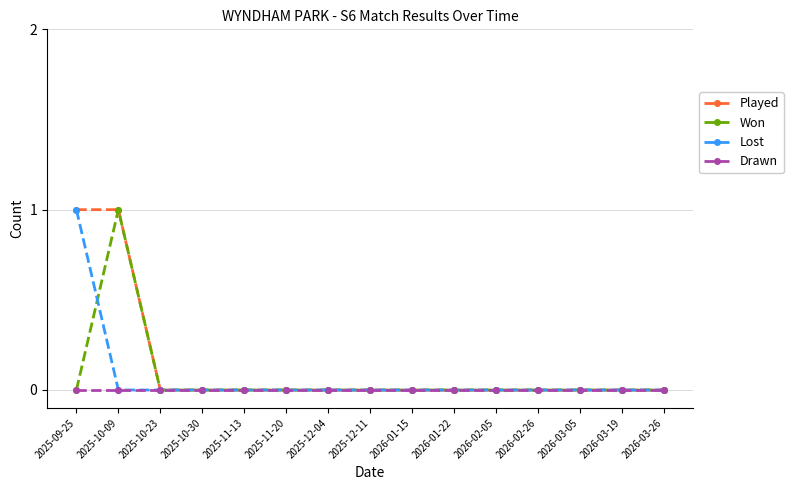

What position from the right is 2026-01-15?

7